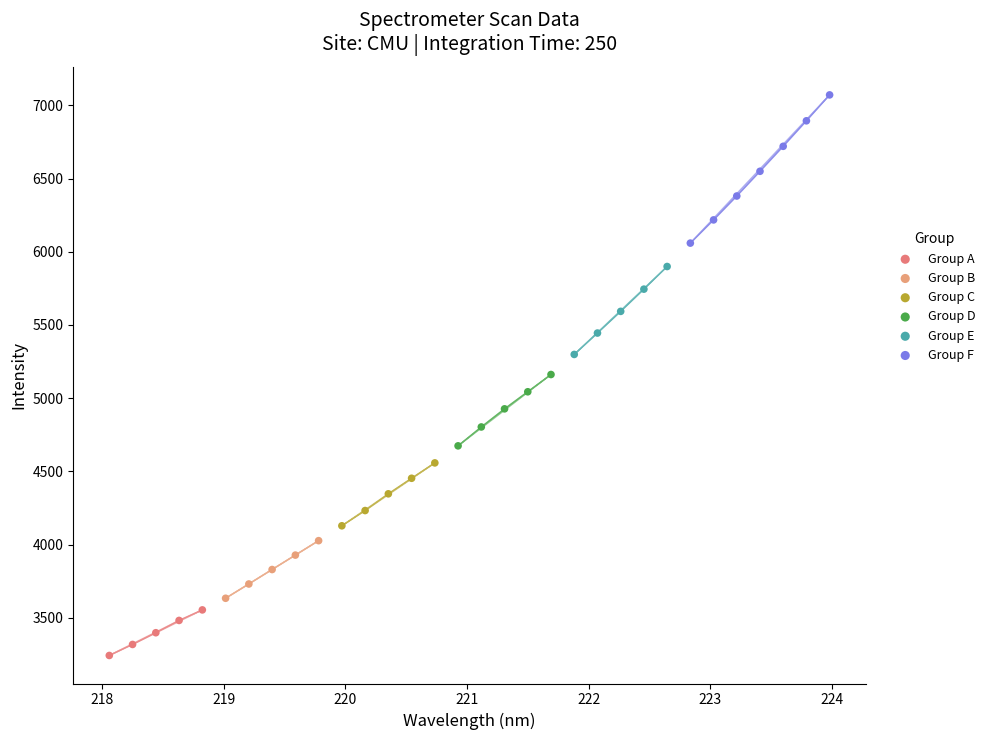

Which series contains the lowest Y value?

Group A